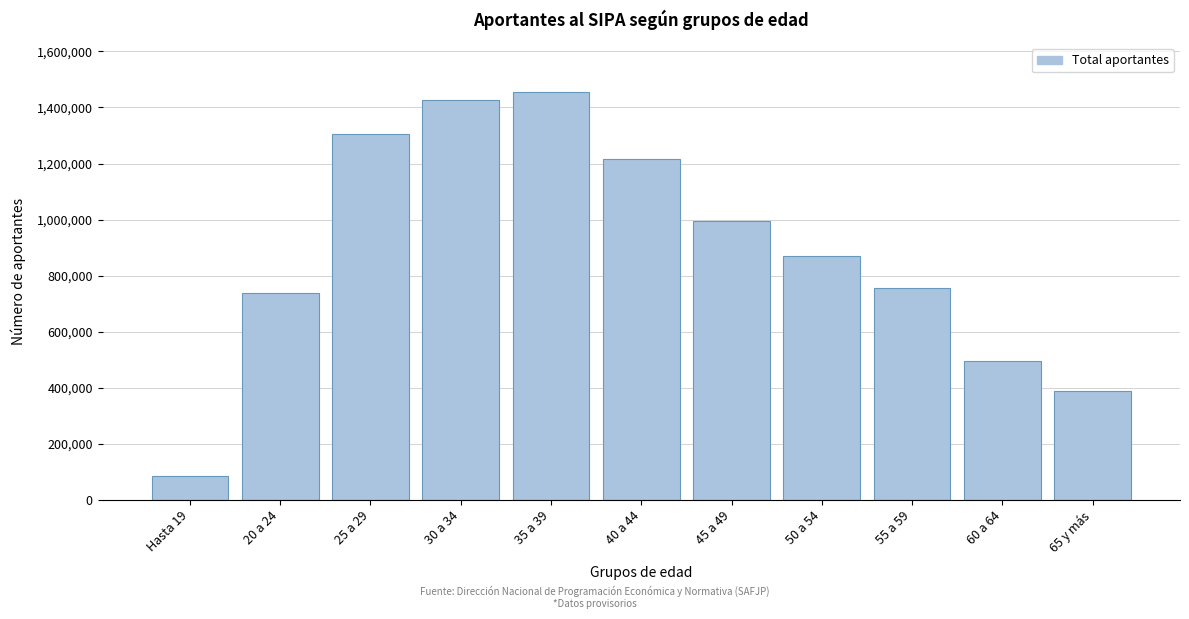

Reading left to right, what are all the values shown in this chart?

86197	739499	1303663	1425504	1455484	1215206	995335	869826	755799	494575	388449